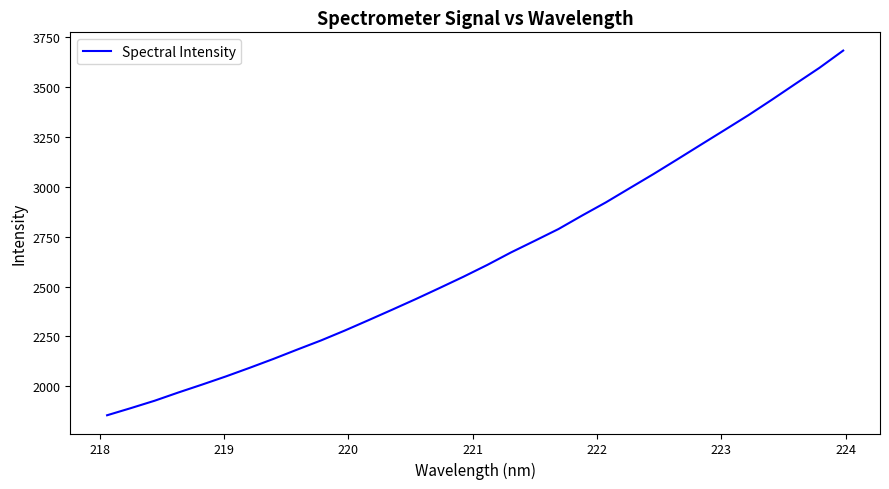

What is the difference between the maximum and minimum values?

1826.3